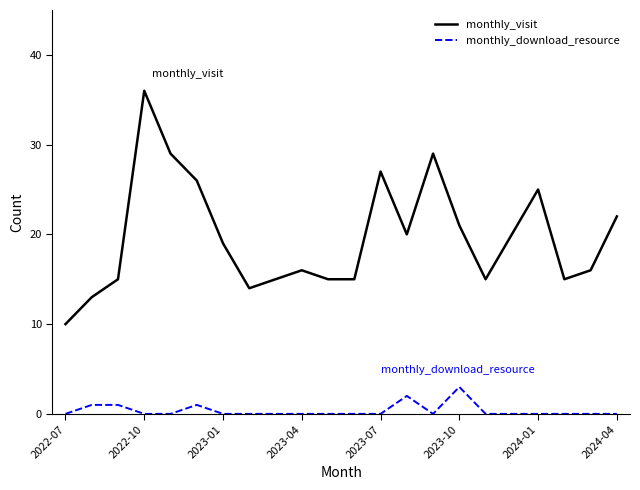

True or false: monthly_visit and monthly_download_resource intersect in this chart.

False